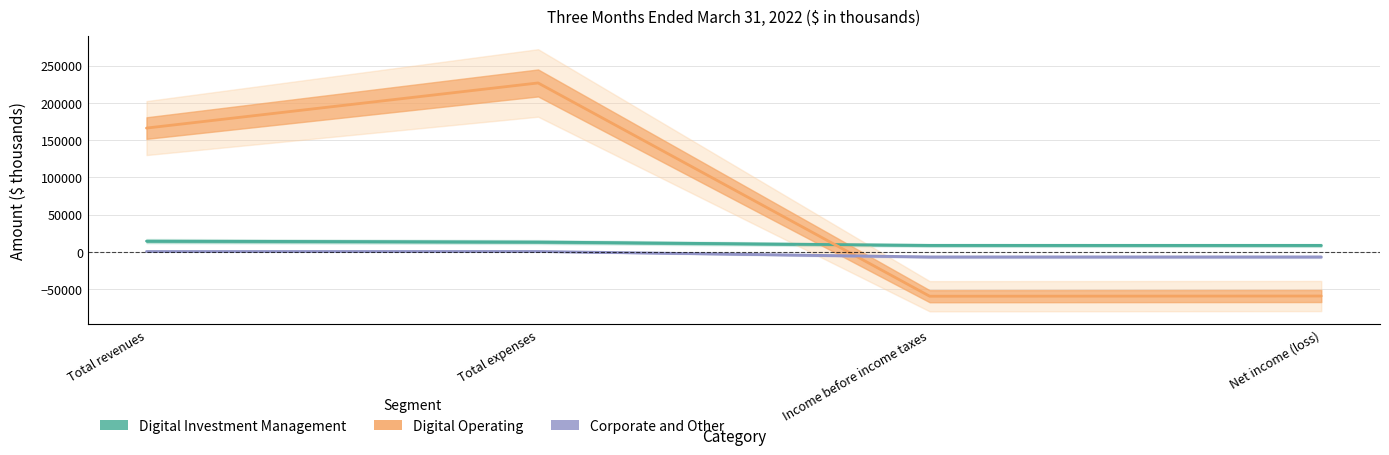

How many intersections are there between Digital Operating and Corporate and Other?

1